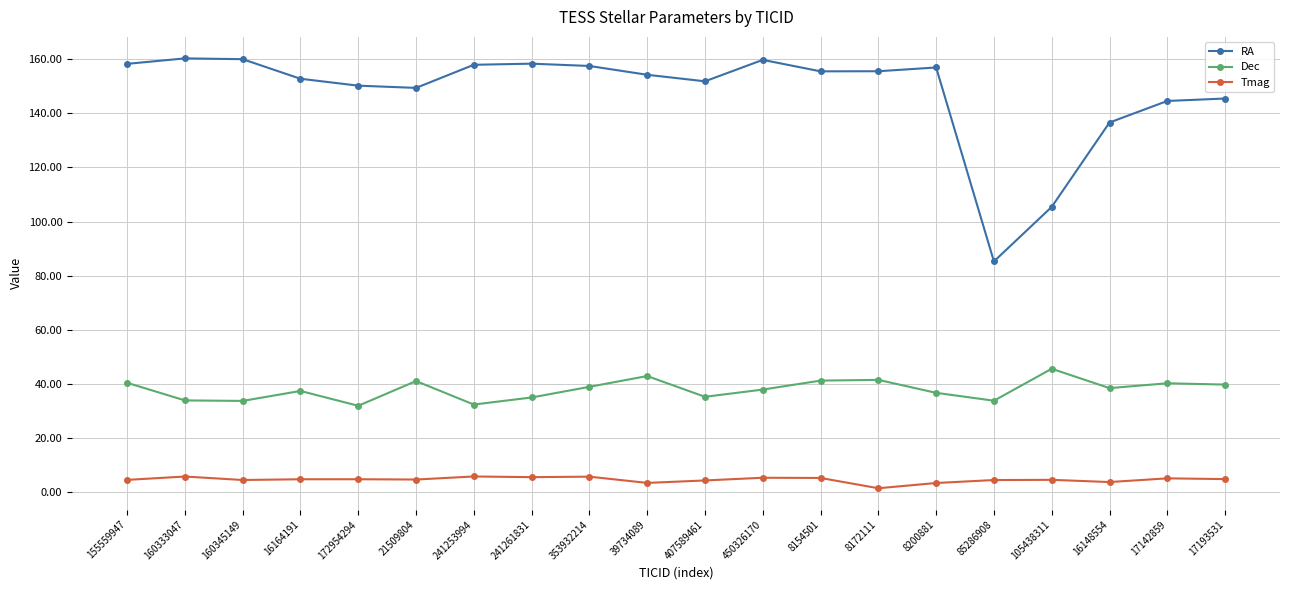

Count the number of categories in the chart.

20